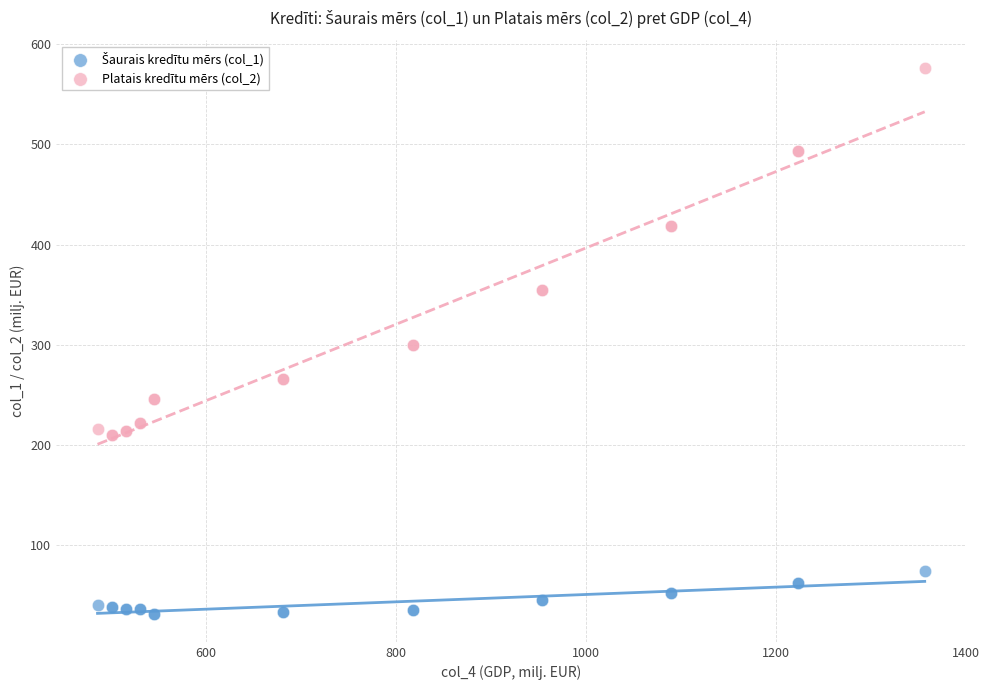

Which series has the widest spread of Y values?

Platais kredītu mērs (col_2)